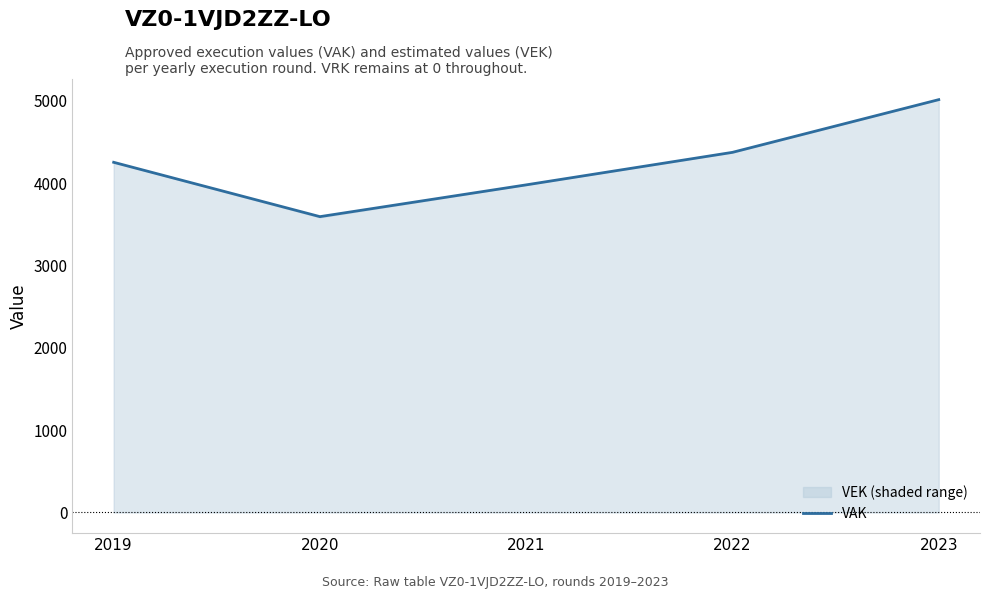

Reading left to right, extract all data points from this chart.

4253	3593	3979	4374	5014